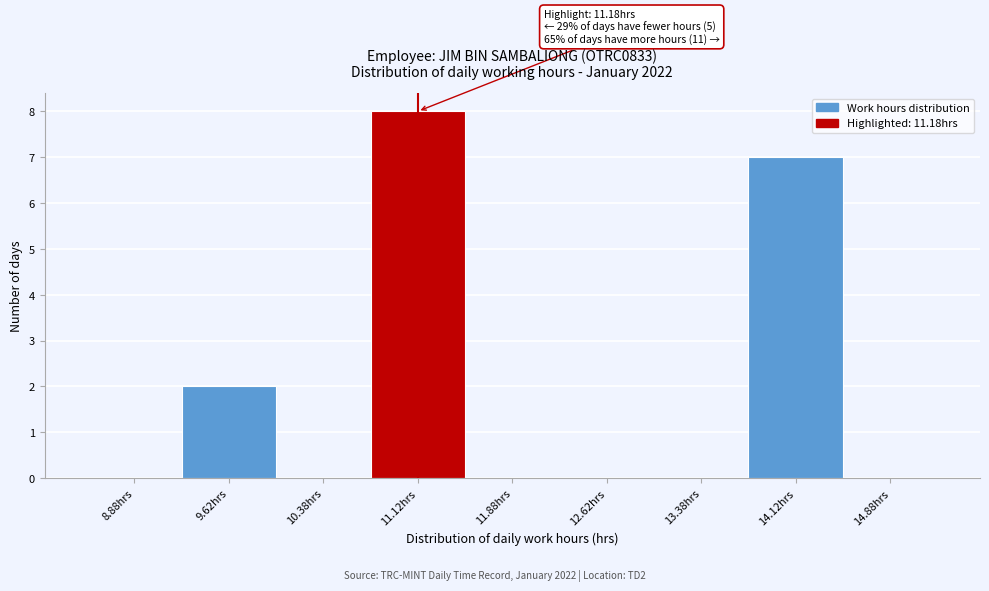

Over which range of the x-axis is the bar tallest?

10.75 to 11.50